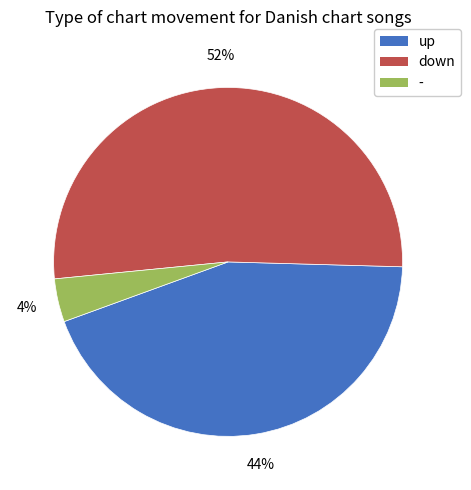

Combined, do - and up account for over 50%?

No